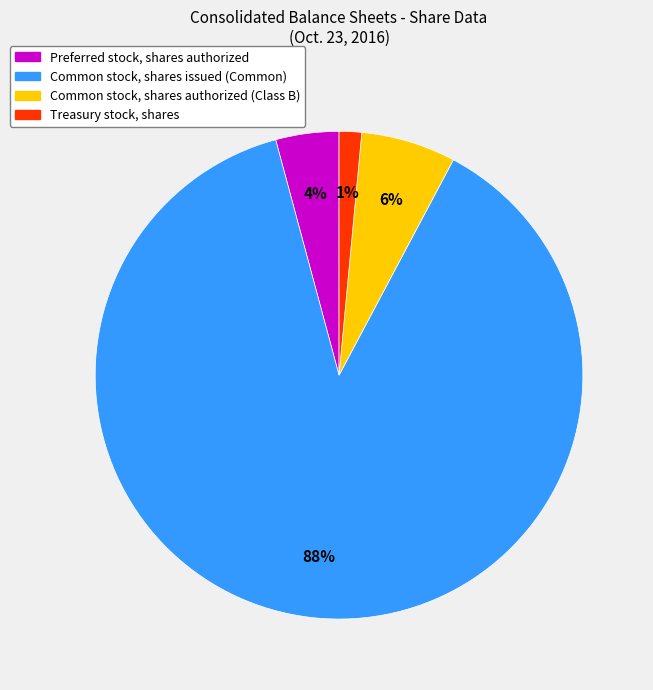

To the nearest percent, what is the average slice percentage?

25%